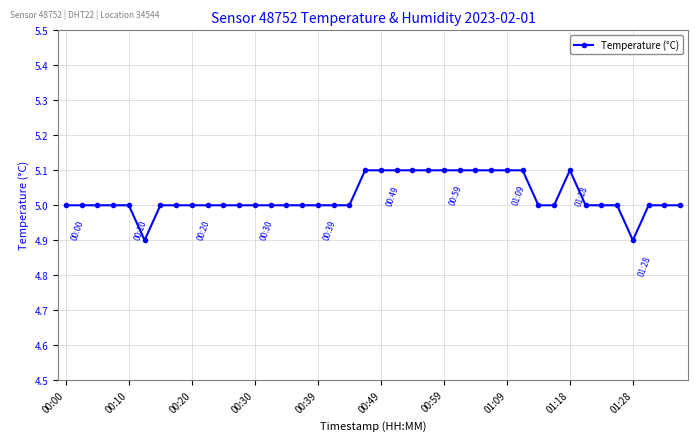

What is the average value?

5.0